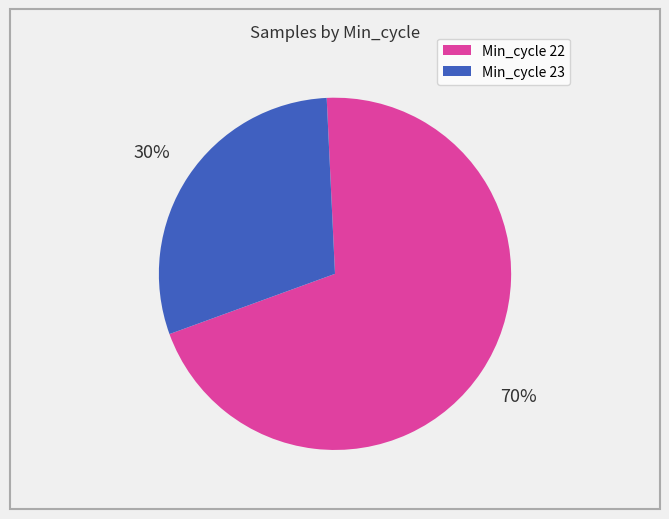

Count the number of slices in the pie.

2